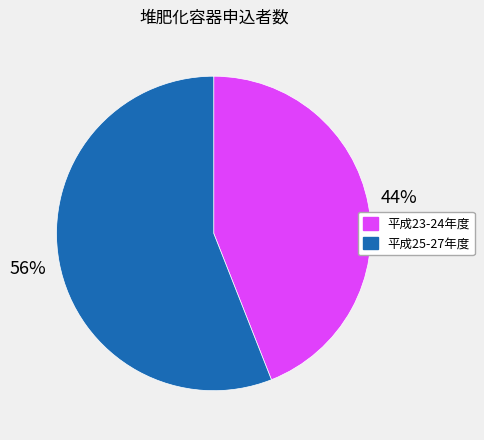

To the nearest percent, what is the average slice percentage?

50%